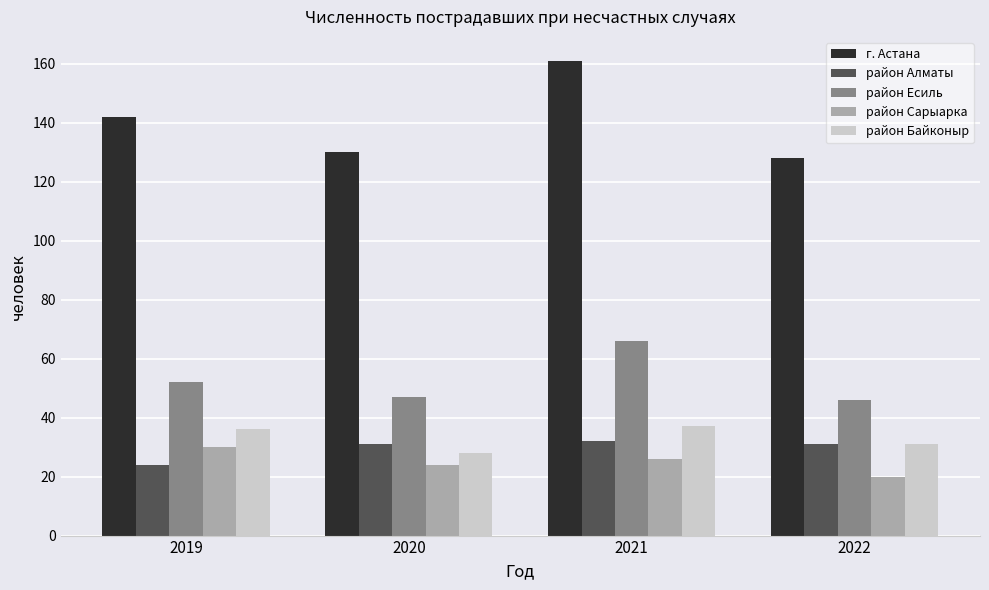

Which series has the largest total across all categories?

г. Астана